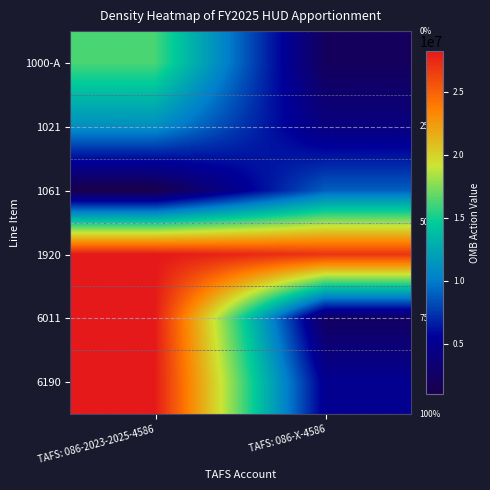

True or false: 6011 has a value of 1406730 at TAFS: 086-X-4586.

False